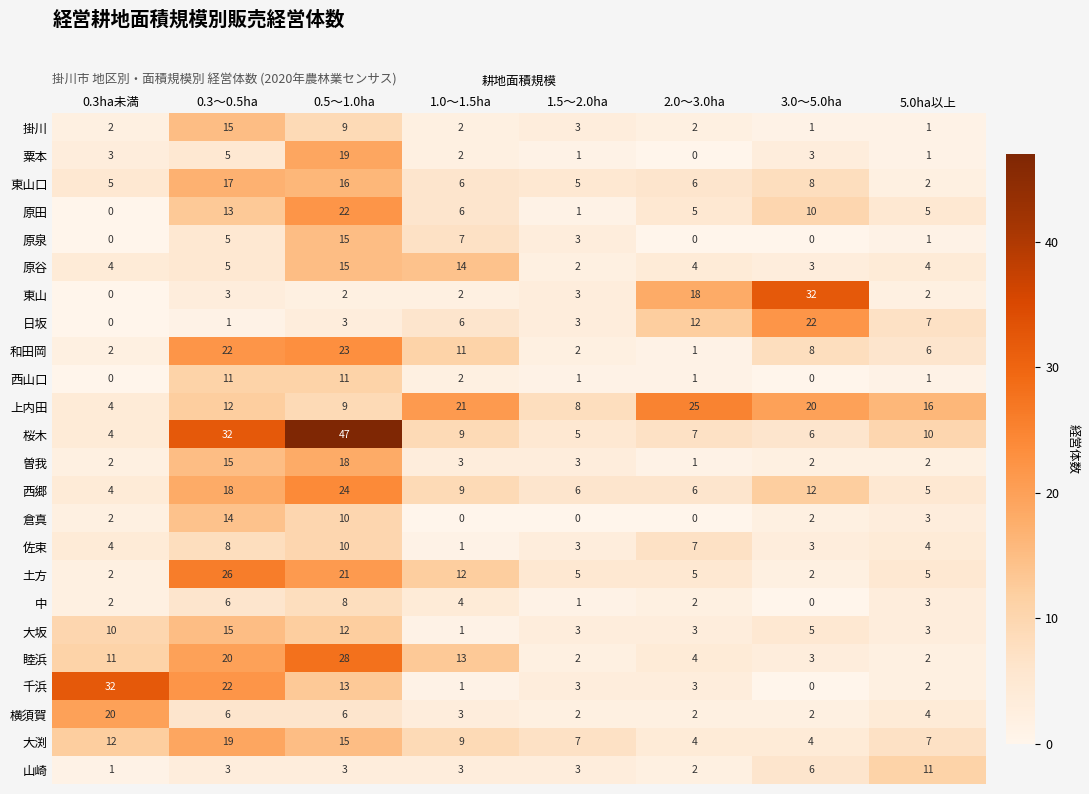

At which label does 曽我 reach its peak?

0.5～1.0ha